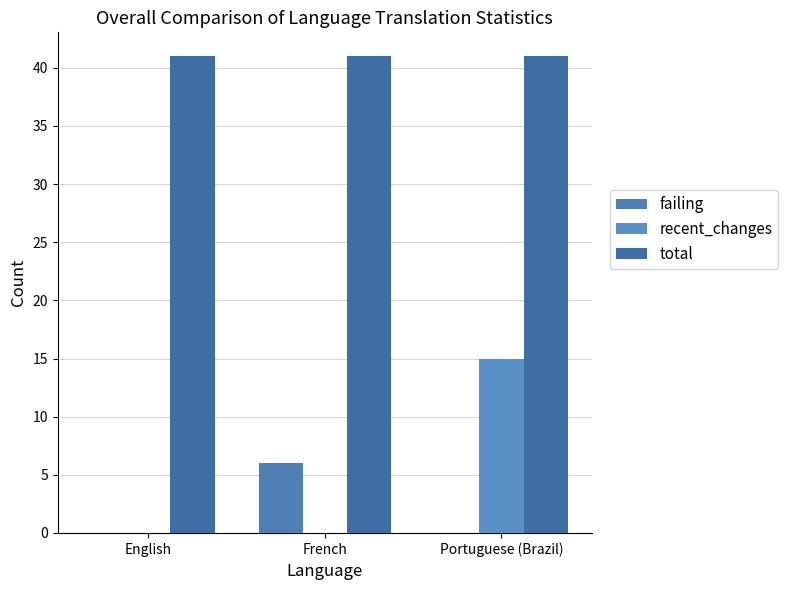

What is the difference between the highest and lowest values at French?

41